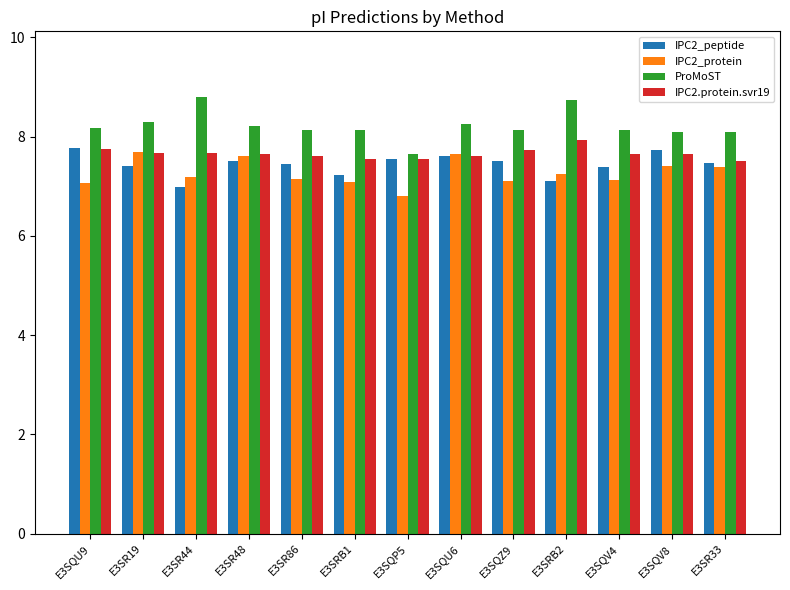

What is the total value across all series at E3SRB2?

31.0